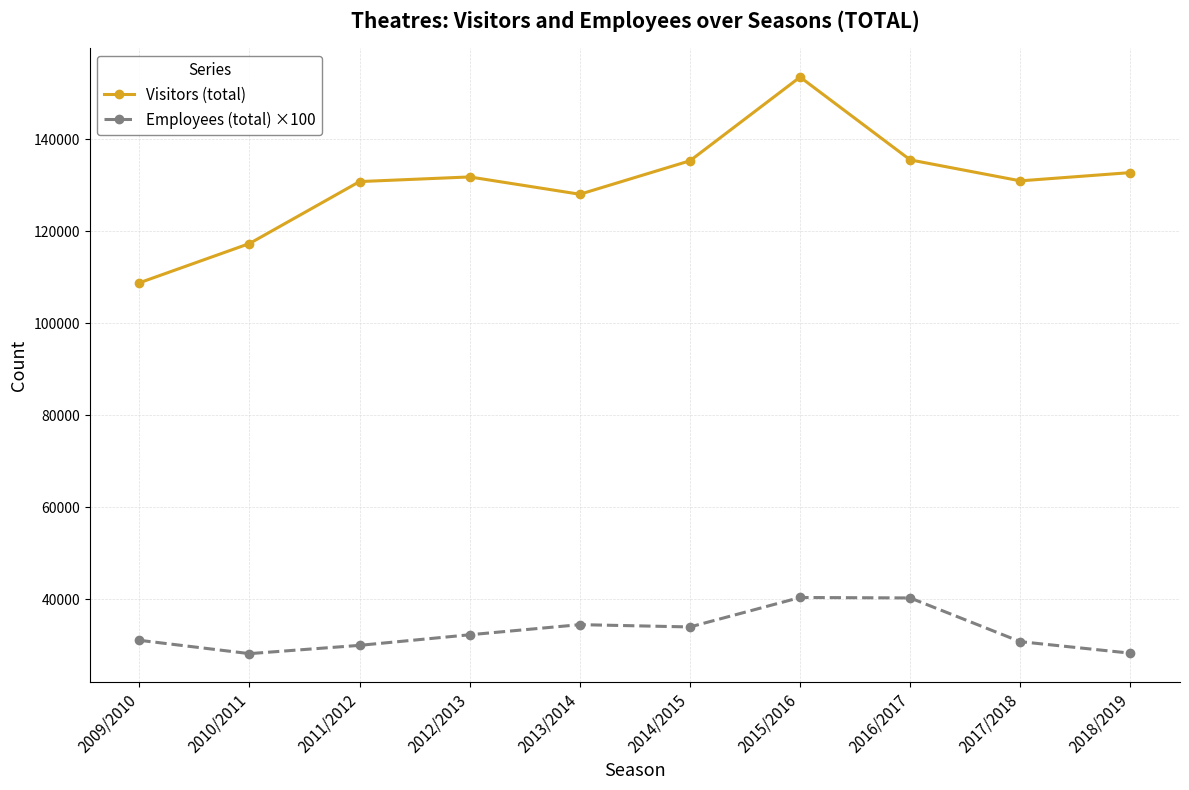

At which category does Employees (total) ×100 reach its first local valley?

2010/2011